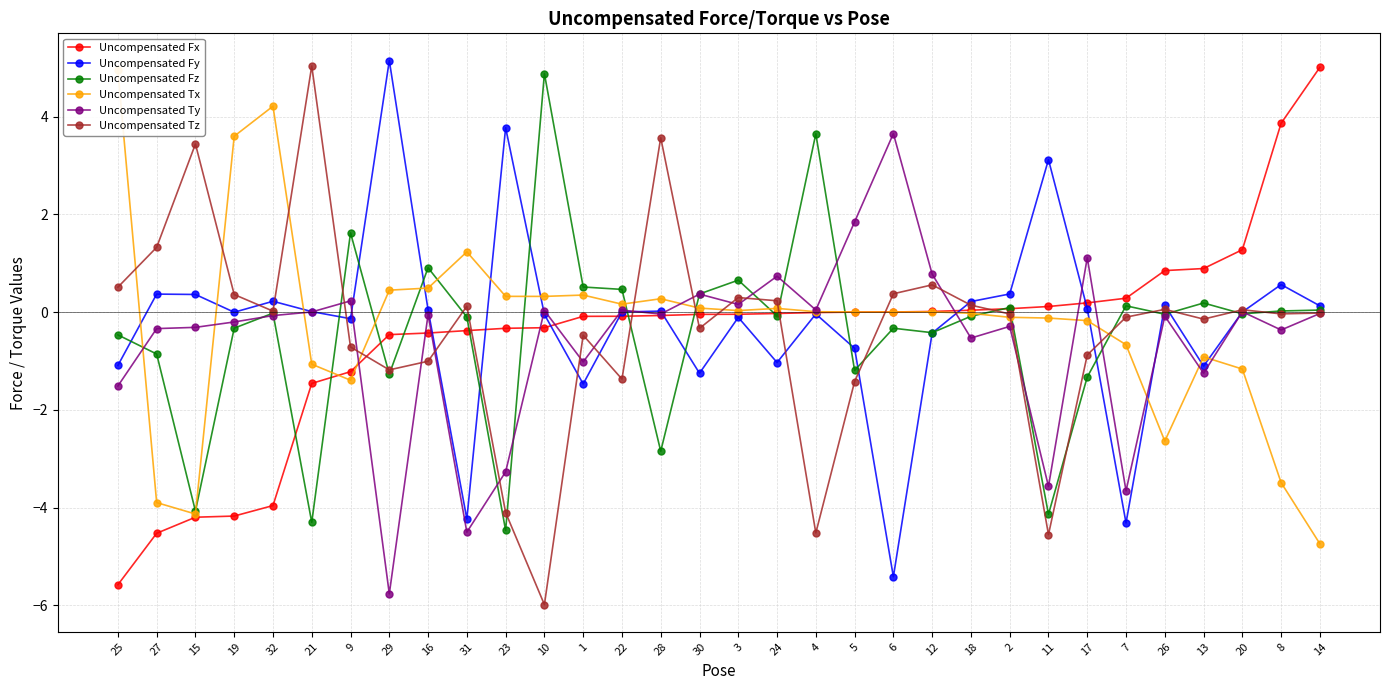

What is the difference between the maximum and second lowest values in the Uncompensated Ty series?

8.2